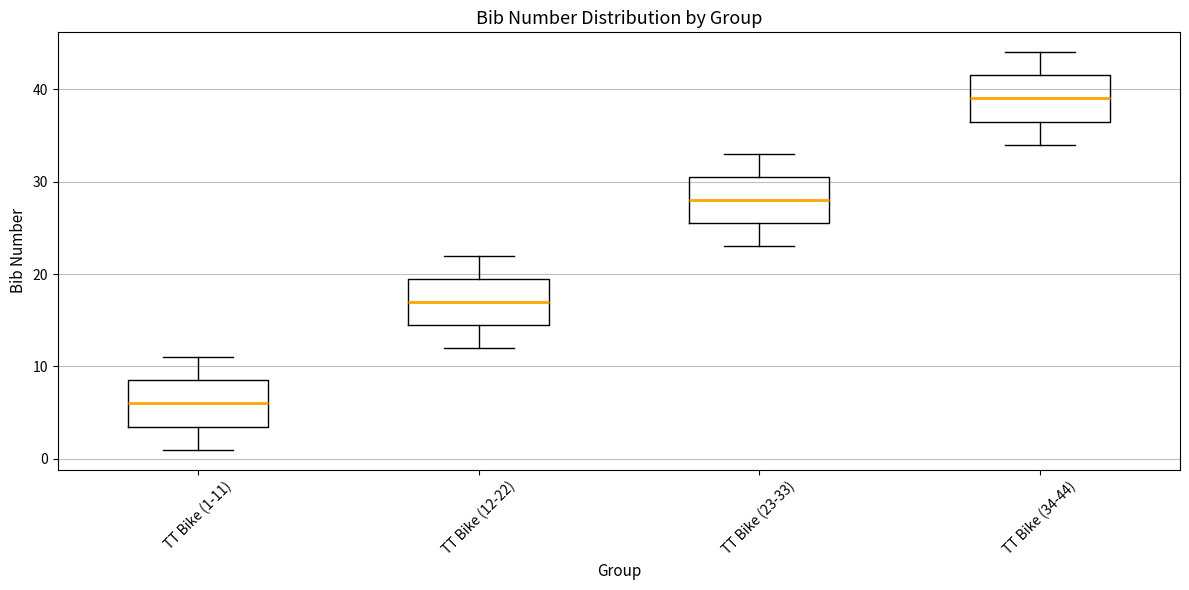

Which box's median line is the lowest?

TT Bike (1-11)